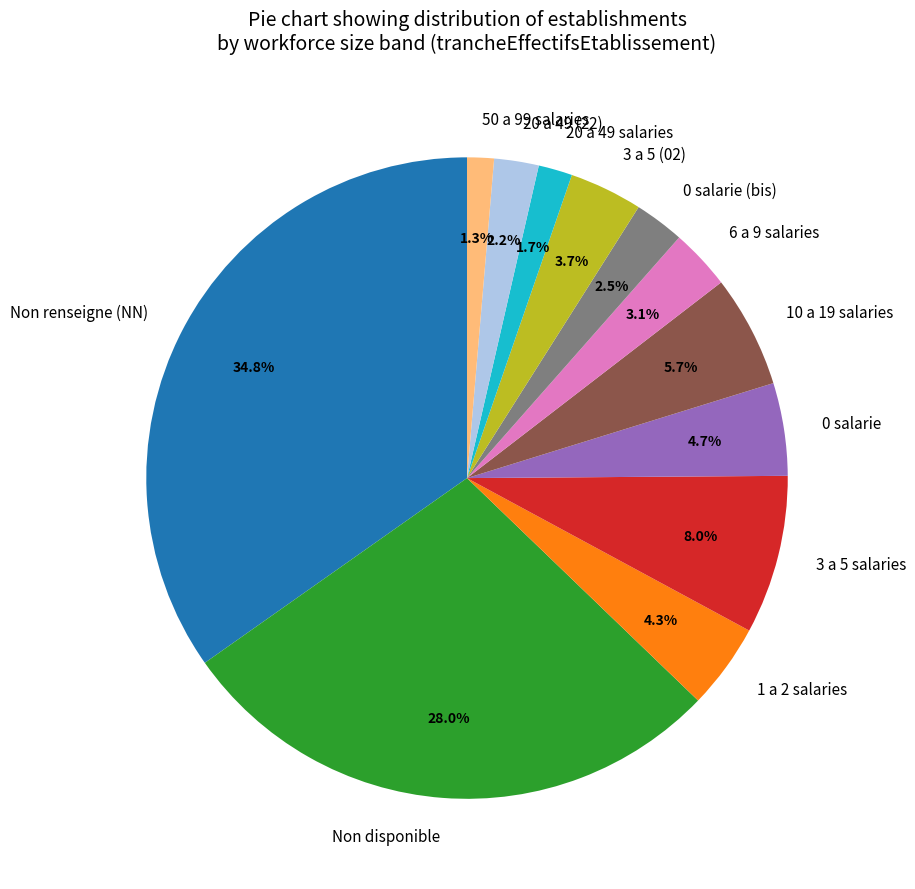

What portion of the pie excludes 0 salarie (bis)?

97.5%